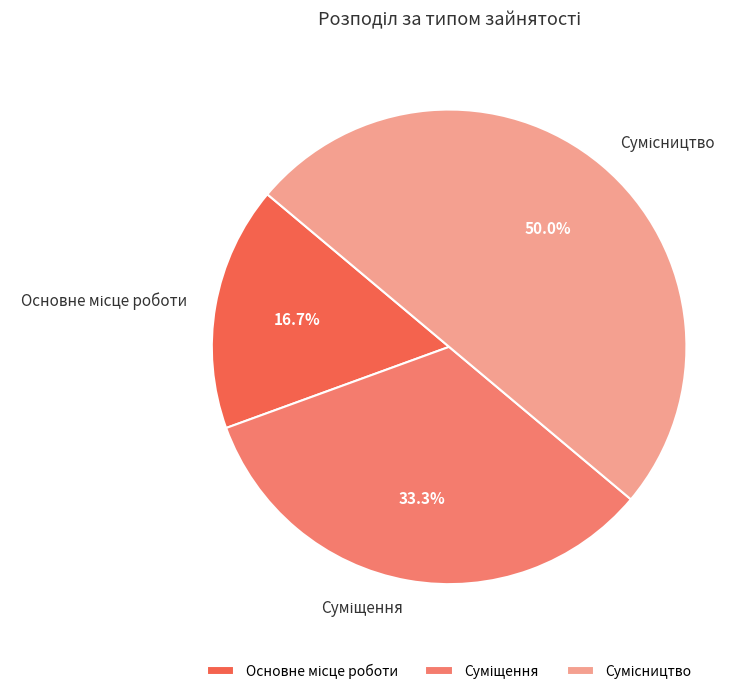

Rank the categories by value from lowest to highest.

Основне місце роботи, Суміщення, Сумісництво